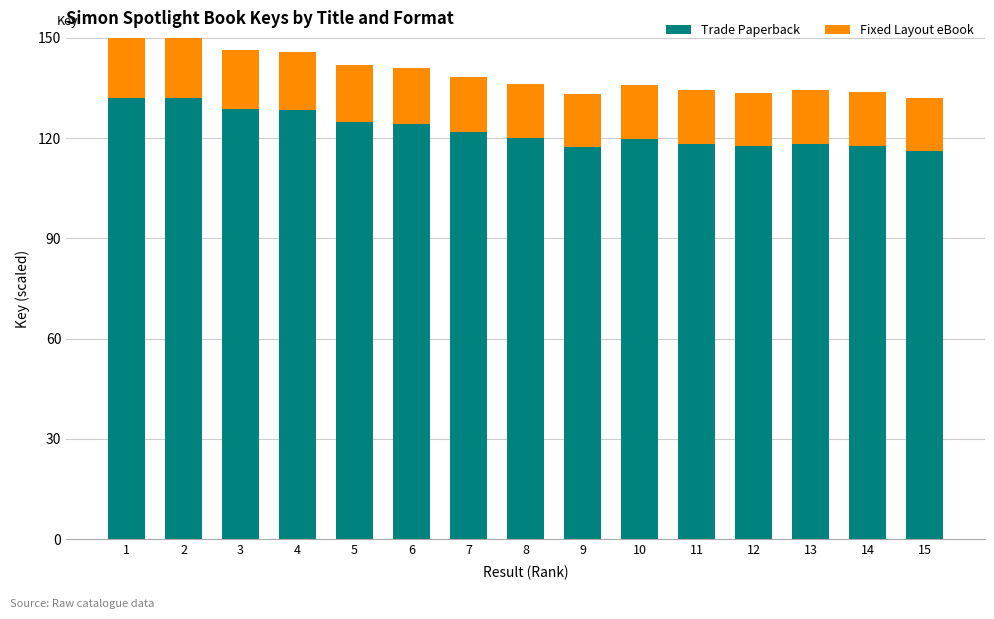

What is the maximum value for Trade Paperback?

132.0